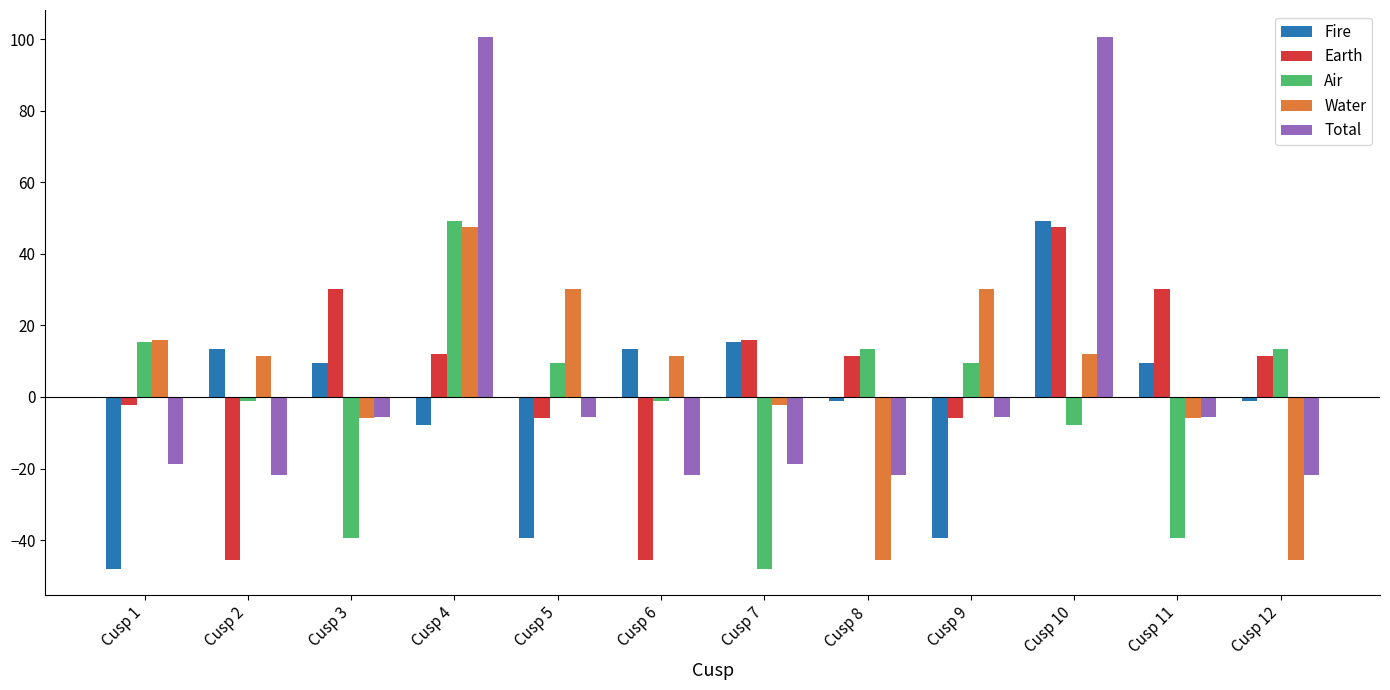

Is the value of Air at Cusp 12 greater than the value of Fire at Cusp 12?

Yes